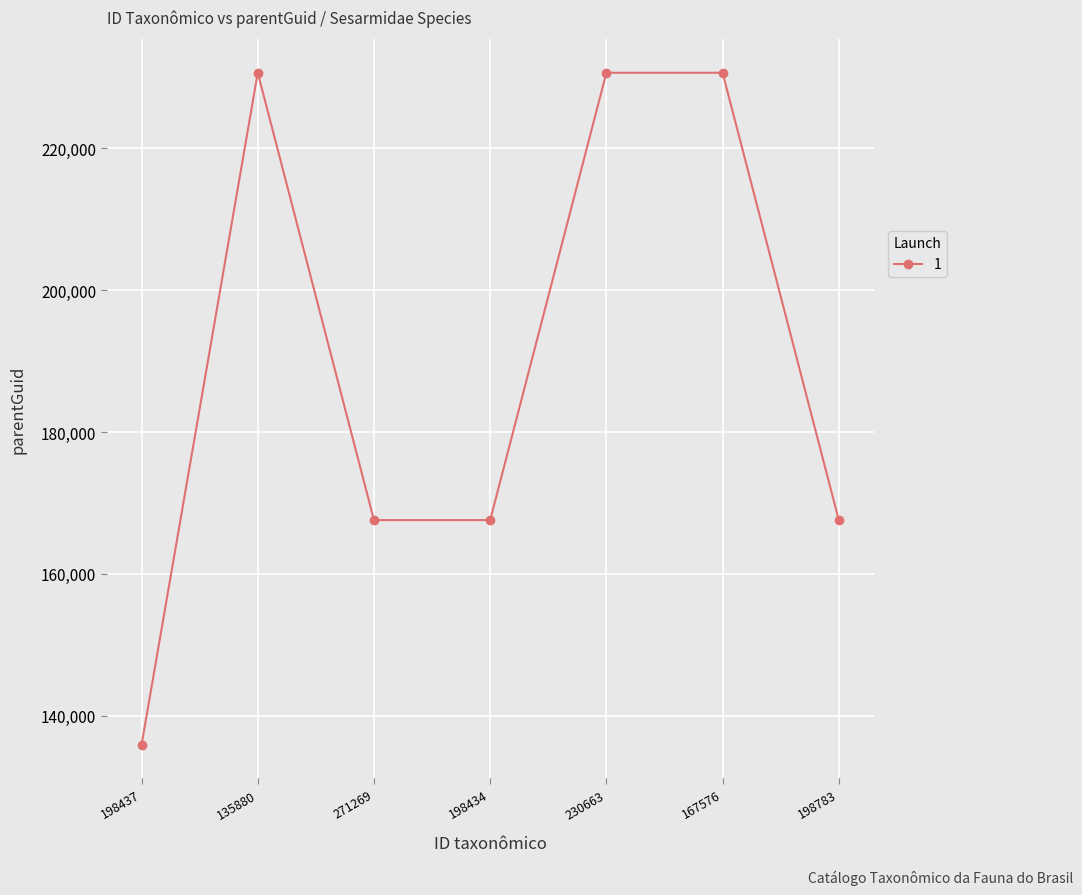

What is the average value?

190087